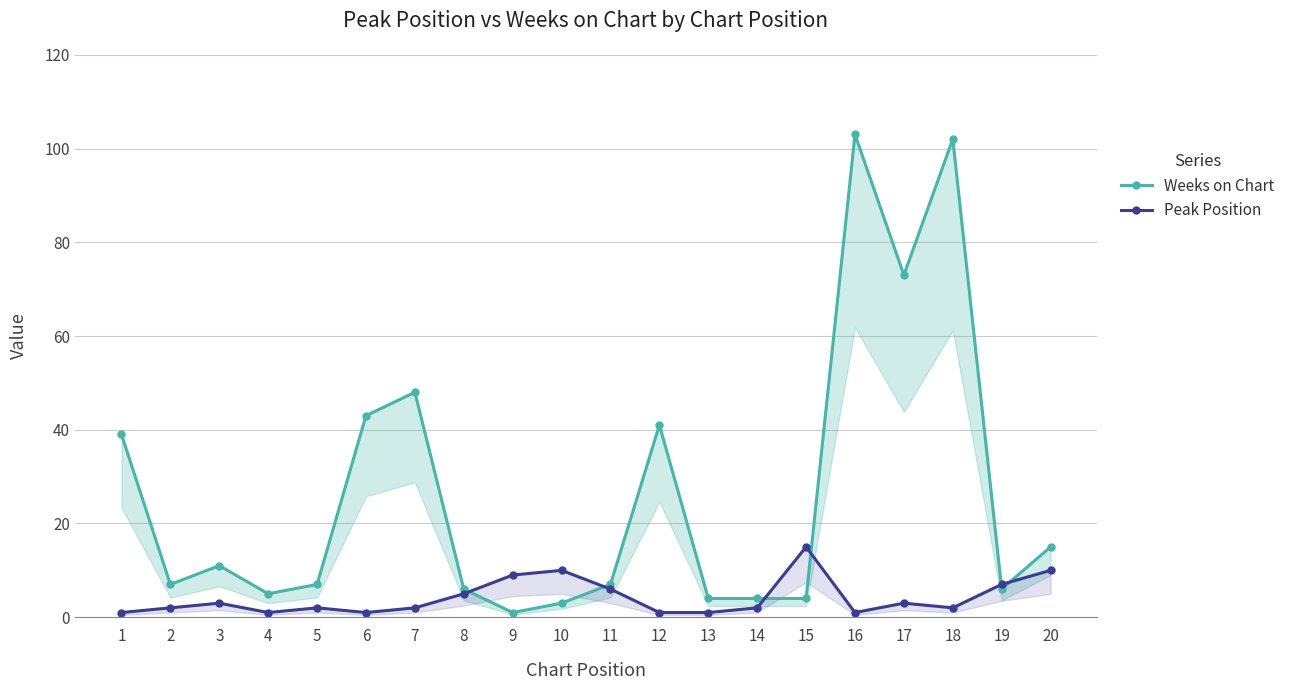

Is it true that Peak Position equals 0 at 16?

False